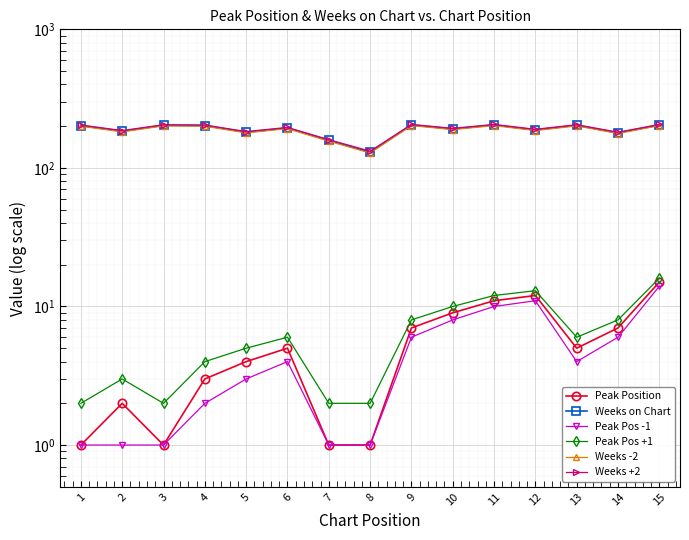

Which label corresponds to the largest value in the chart?

9